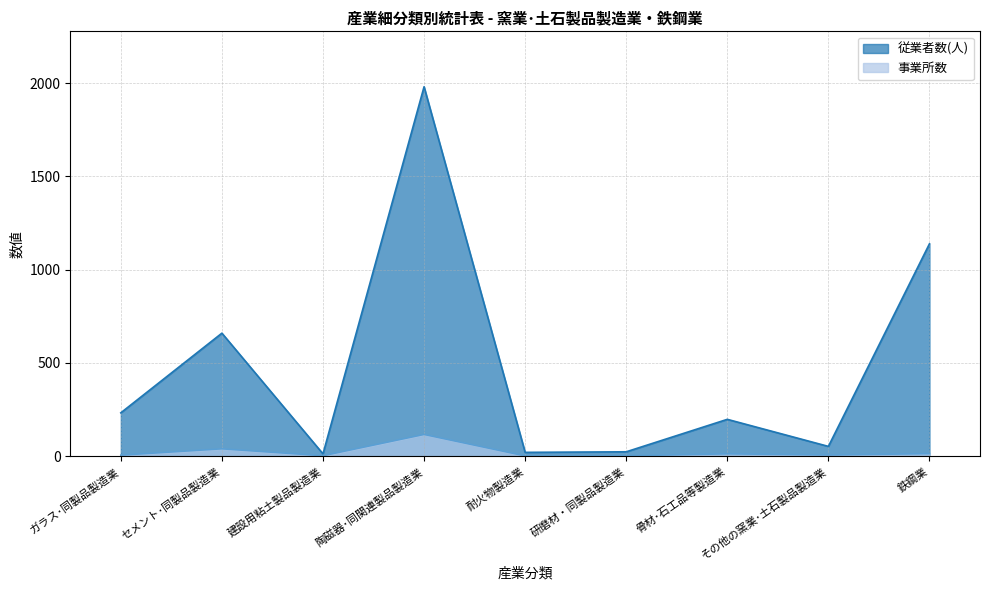

Rank the series by their average value, from highest to lowest.

従業者数(人), 事業所数